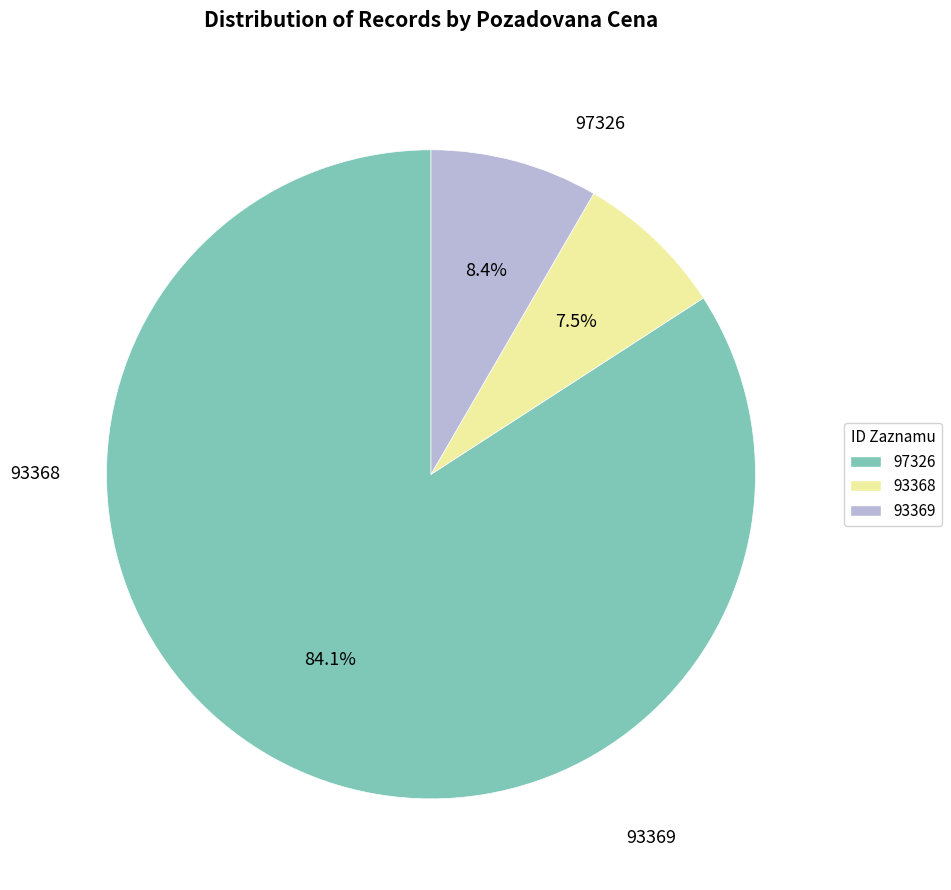

Is it true that 97326 is 78% of the pie?

False